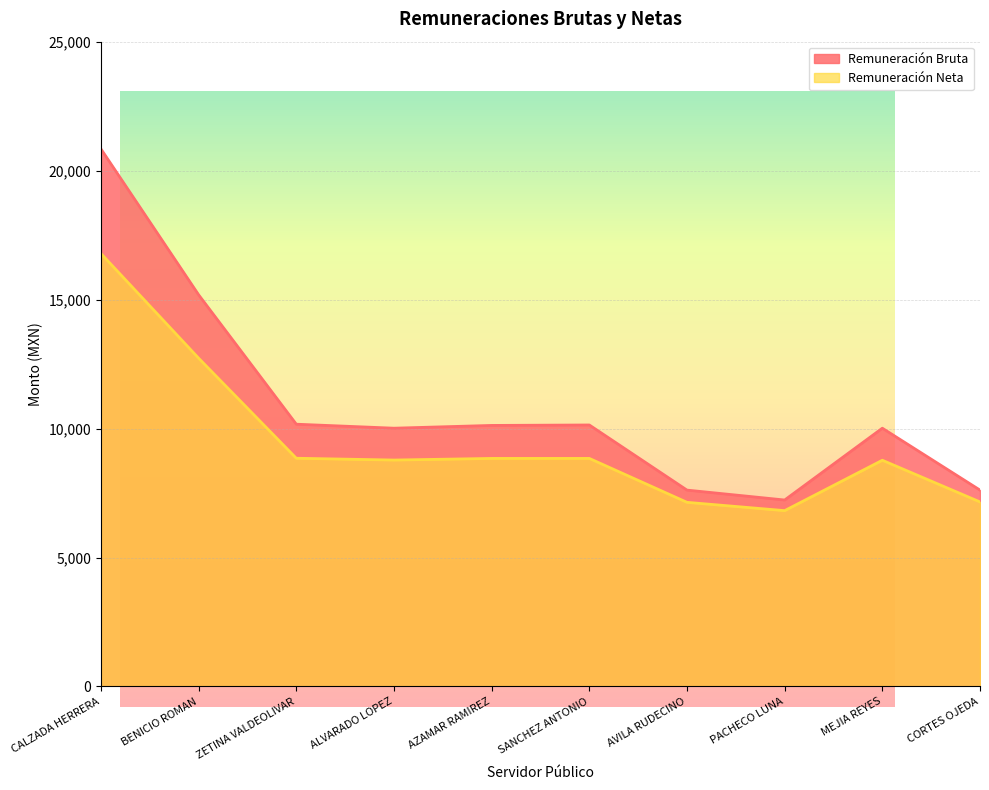

True or false: Remuneración Bruta and Remuneración Neta intersect in this chart.

False